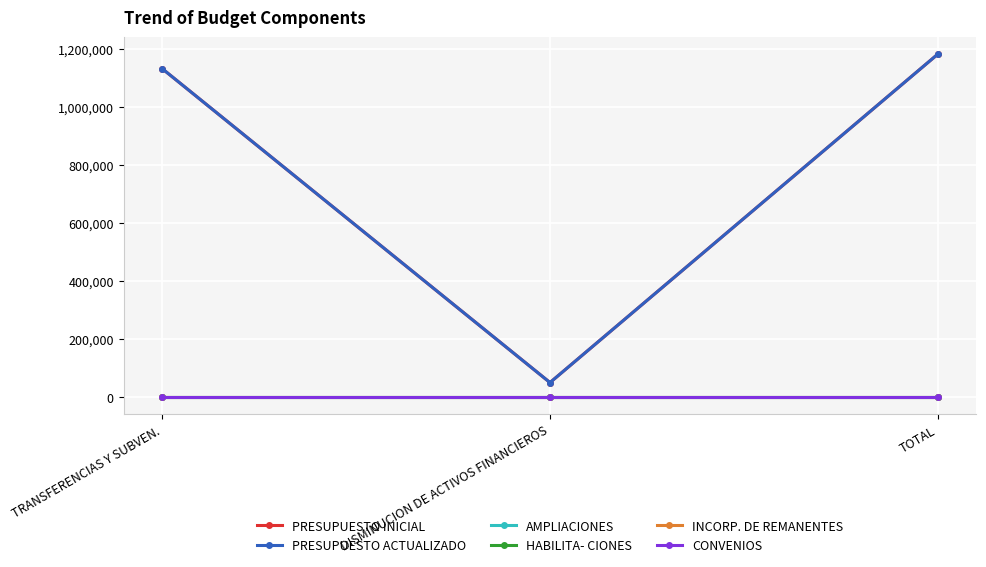

Is this an area chart (filled region under the line)?

No